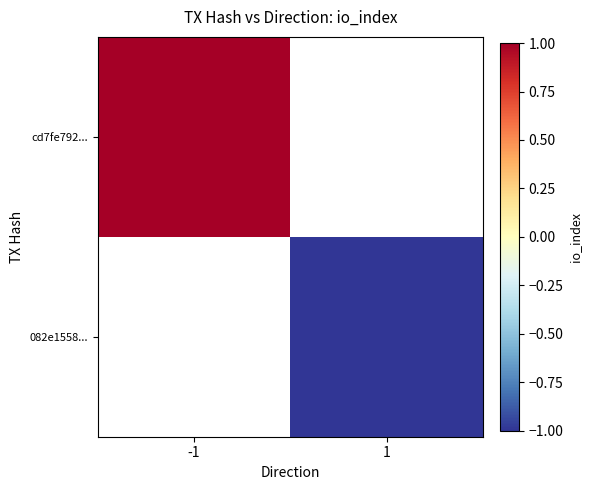

List the series in order of their peak value, highest first.

cd7fe792..., 082e1558...